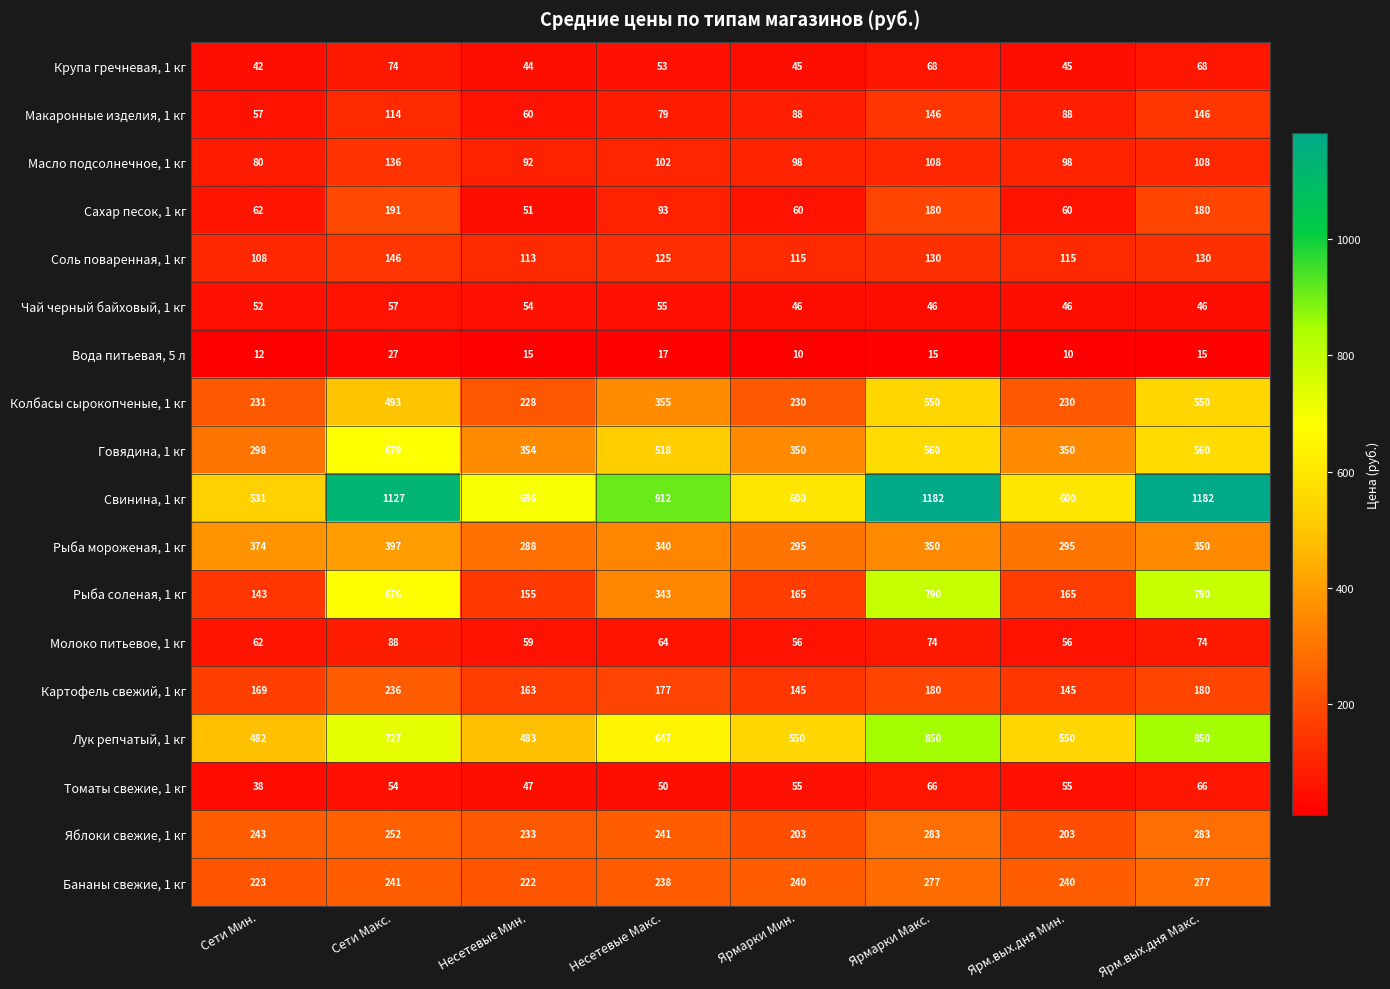

What is the sum of all Макаронные изделия, 1 кг values?

778